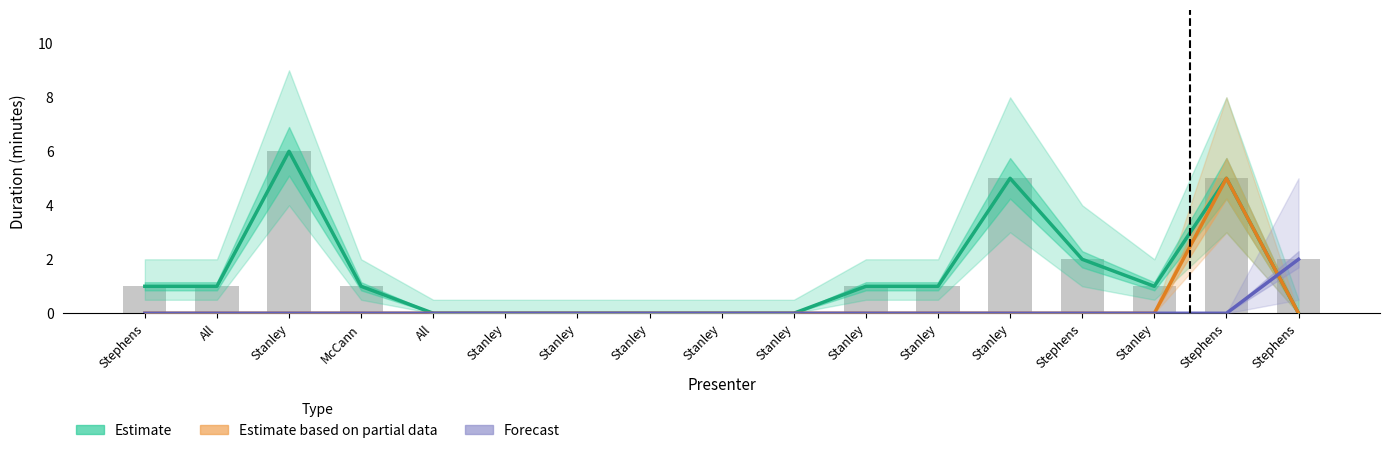

Which series changed the most between Stanley and Stanley?

Estimate